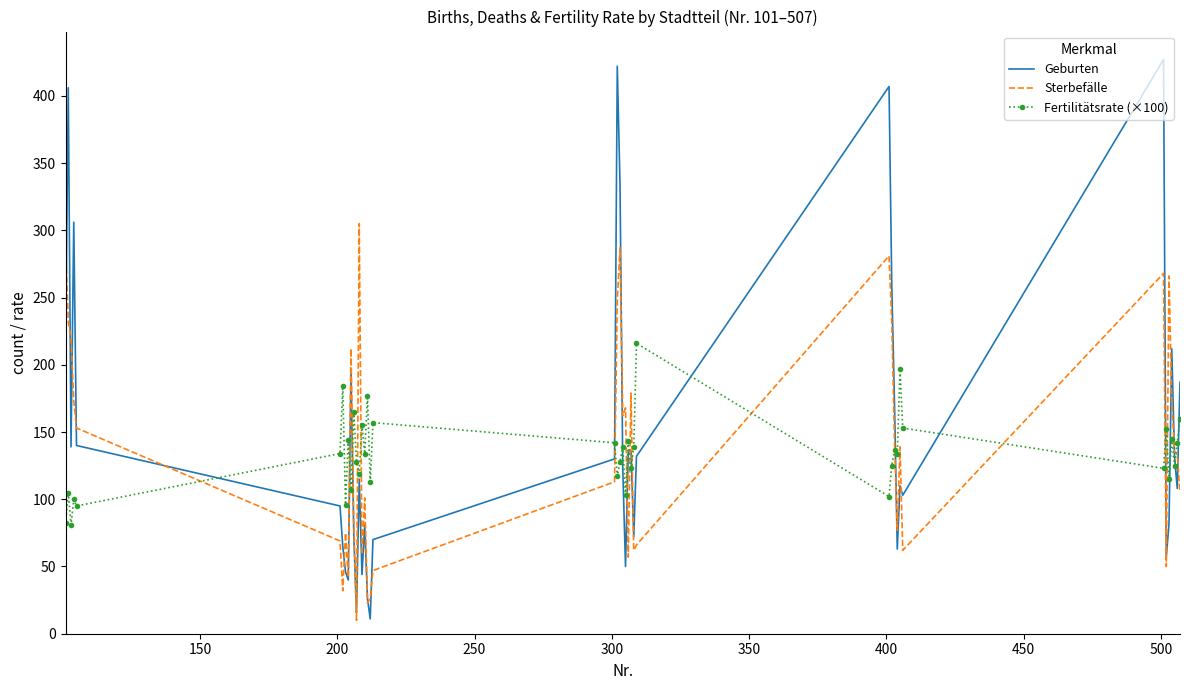

List the series in order of their peak value, lowest first.

Fertilitätsrate (×100), Sterbefälle, Geburten